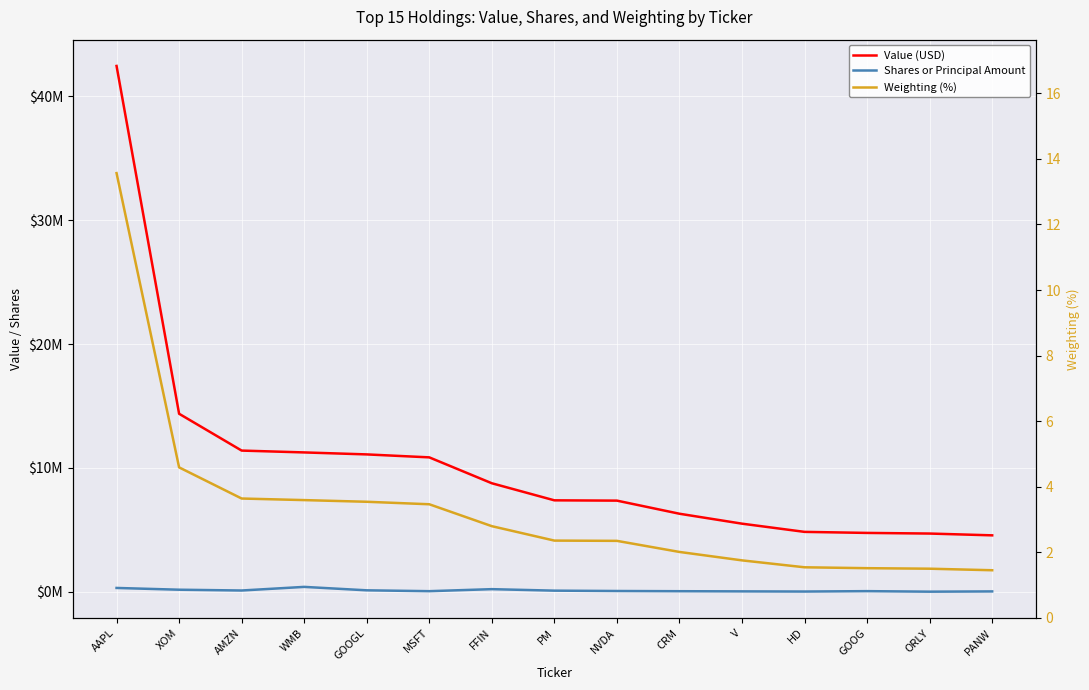

What is the spread (max minus min) of values at AMZN?

11401996.4